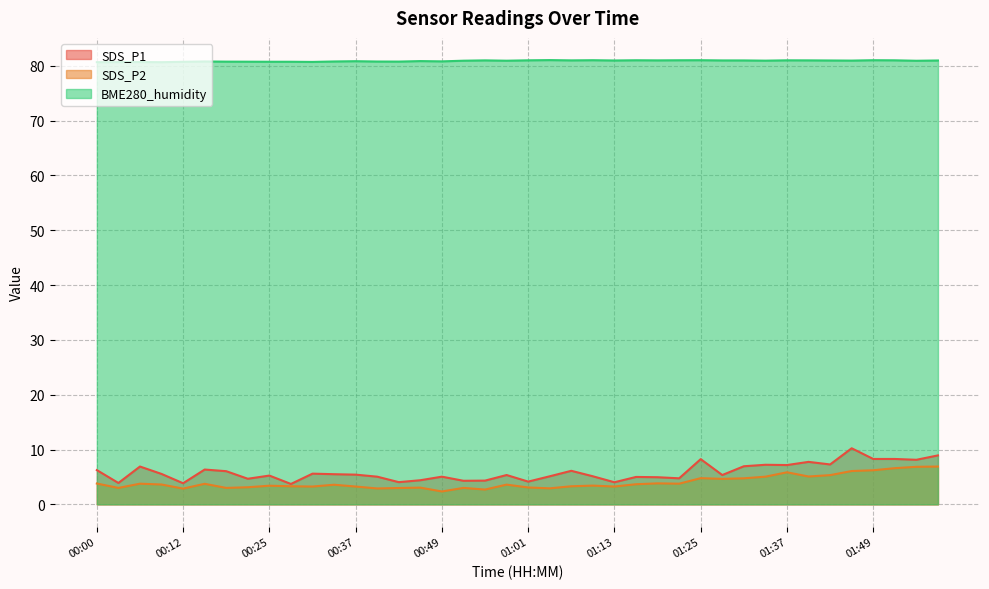

At which category is the sum across all series the highest?

01:46